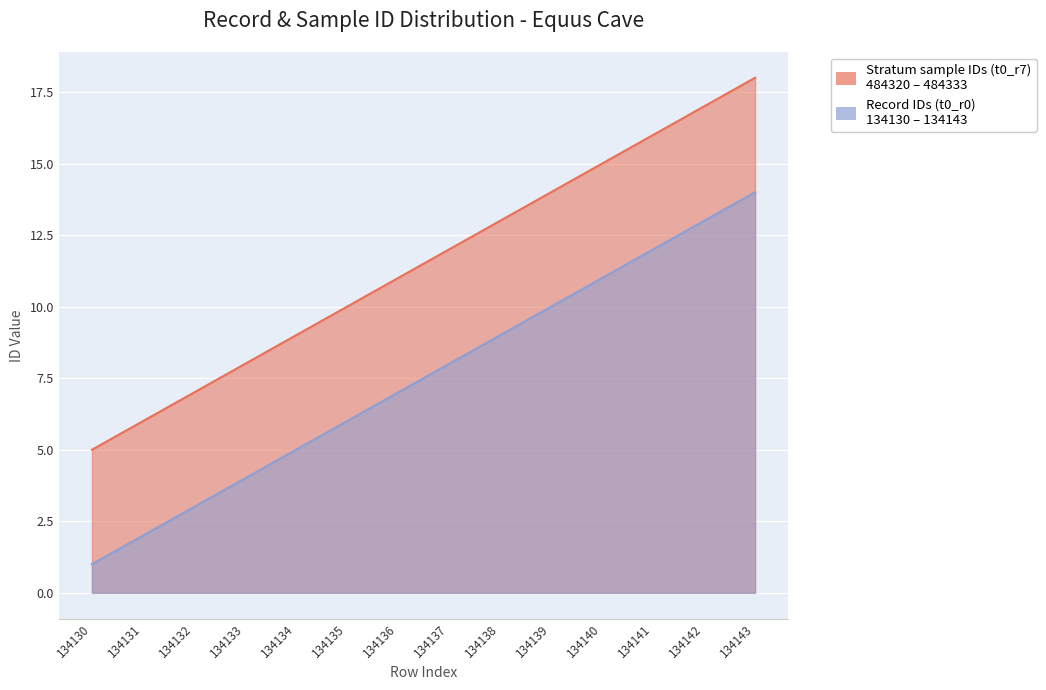

At 134131, list the series in order from largest to smallest.

LSA / MSA, Stratum IDs